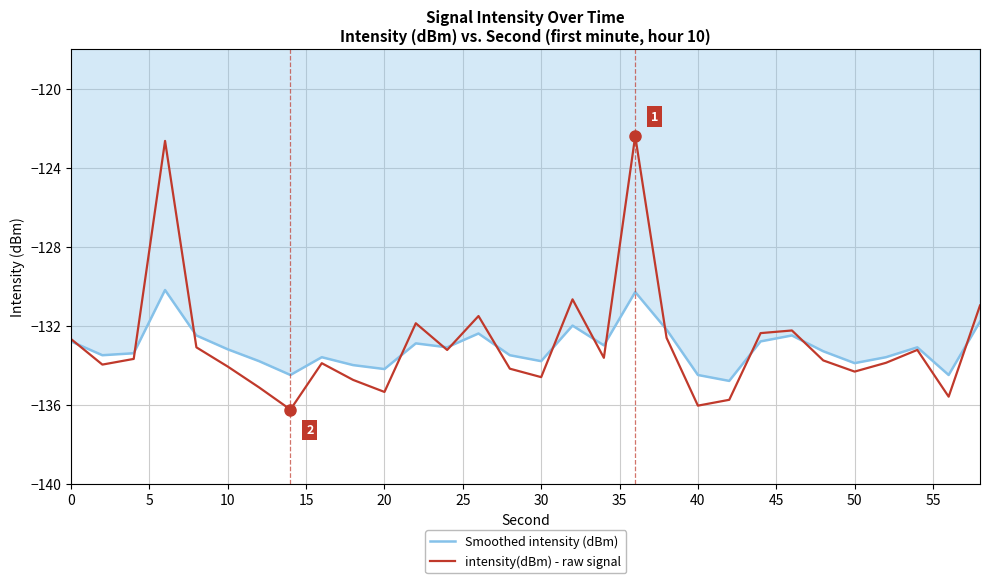

Which series ends up on top after the final intersection of intensity(dBm) - raw signal and Smoothed intensity (dBm)?

intensity(dBm) - raw signal